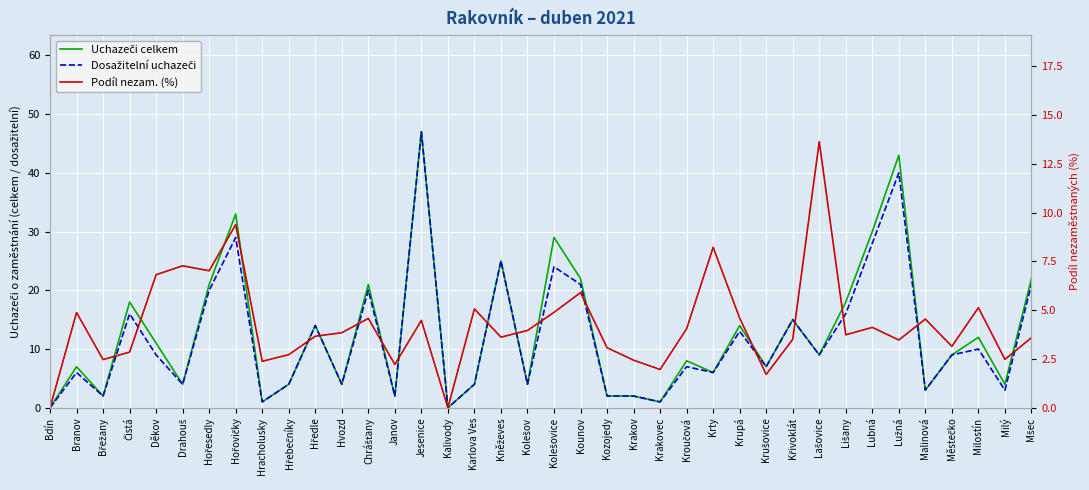

At which label does Dosažitelní uchazeči reach its minimum?

Bdín